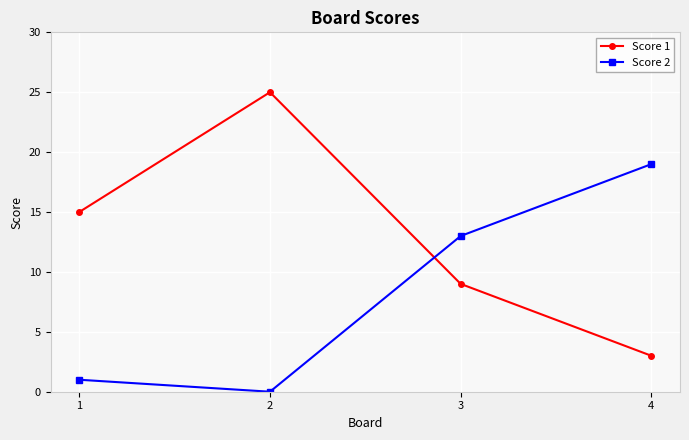

Where is the first local minimum for Score 2?

2